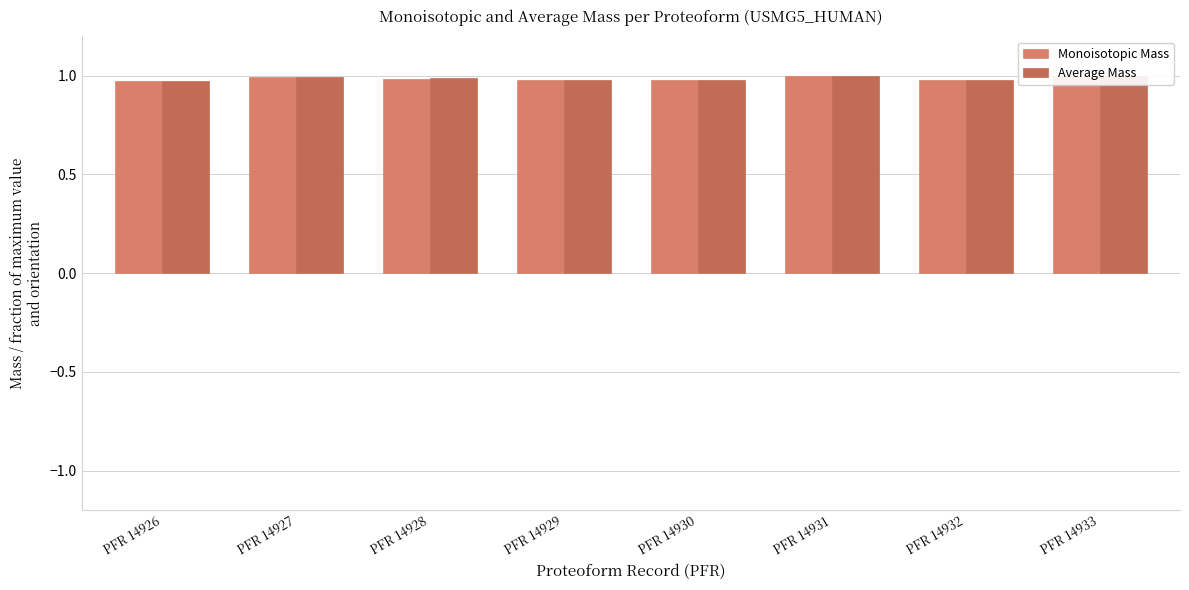

True or false: Monoisotopic Mass has a value of 1.0 at PFR 14926.

True